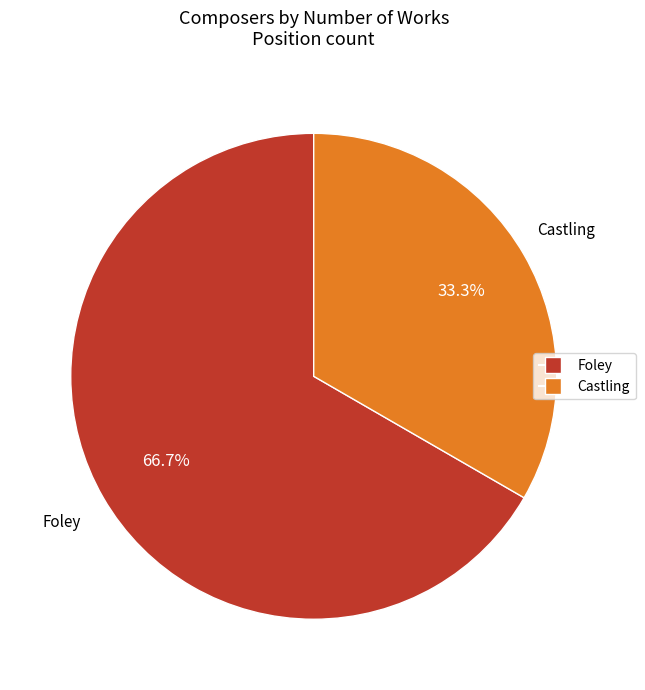

What is the ratio of the value at Foley to the value at Castling?

2.0